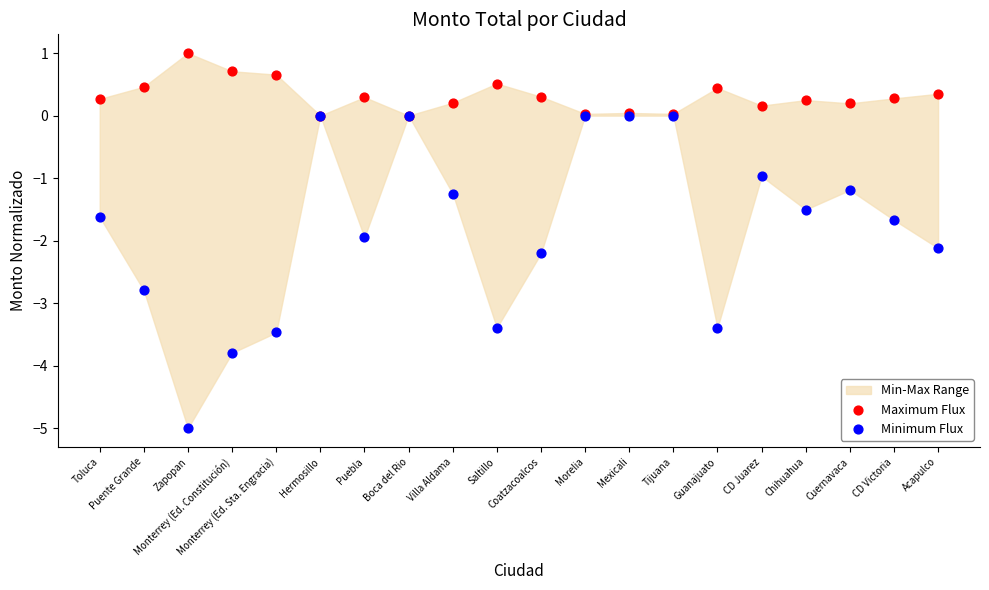

Which series has the largest Y range (max minus min)?

Minimum Flux